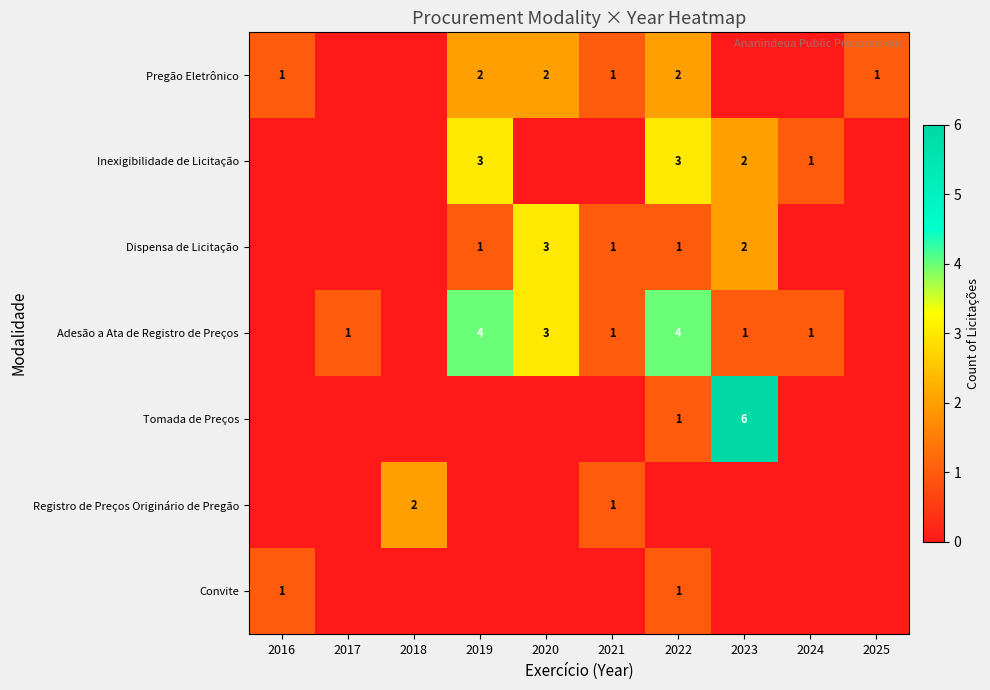

The Adesão a Ata de Registro de Preços series shows 3 at 2020. True or false?

True